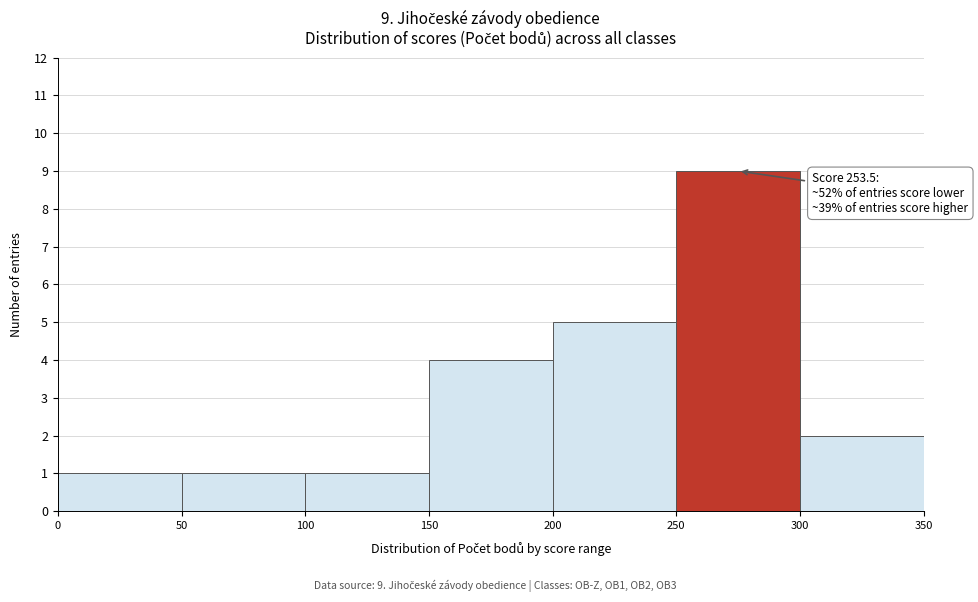

Over which range of the x-axis is the bar tallest?

250 to 300